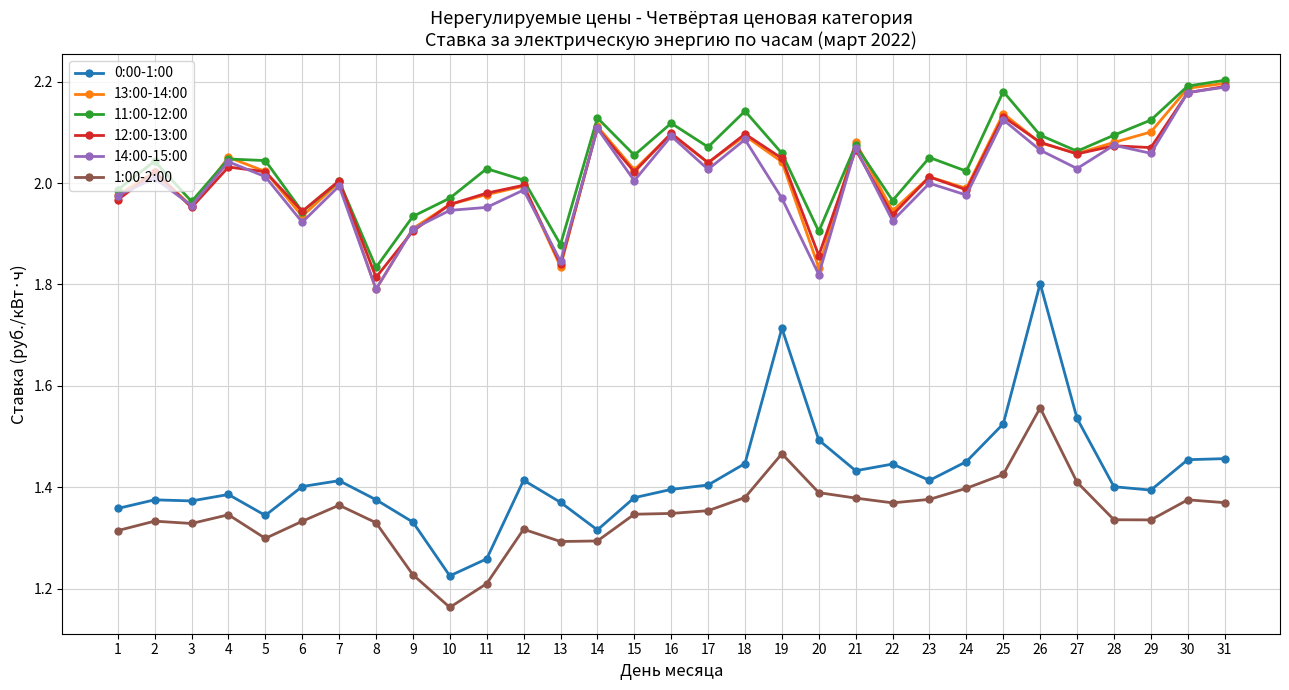

True or false: 13:00-14:00 and 1:00-2:00 cross at least once.

False